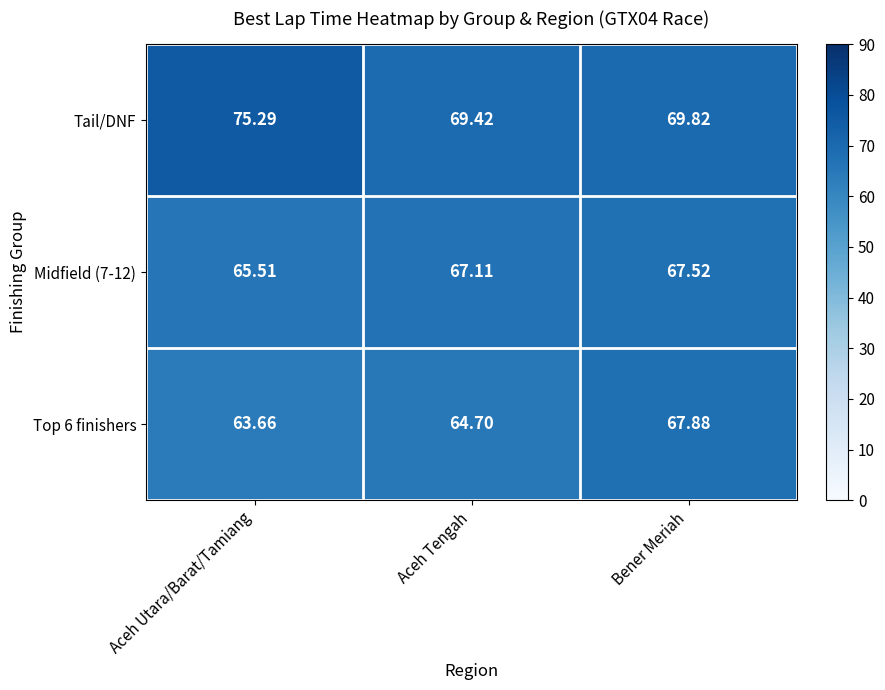

Rank the categories by Midfield (7-12) value from lowest to highest.

Aceh Utara/Barat/Tamiang, Aceh Tengah, Bener Meriah